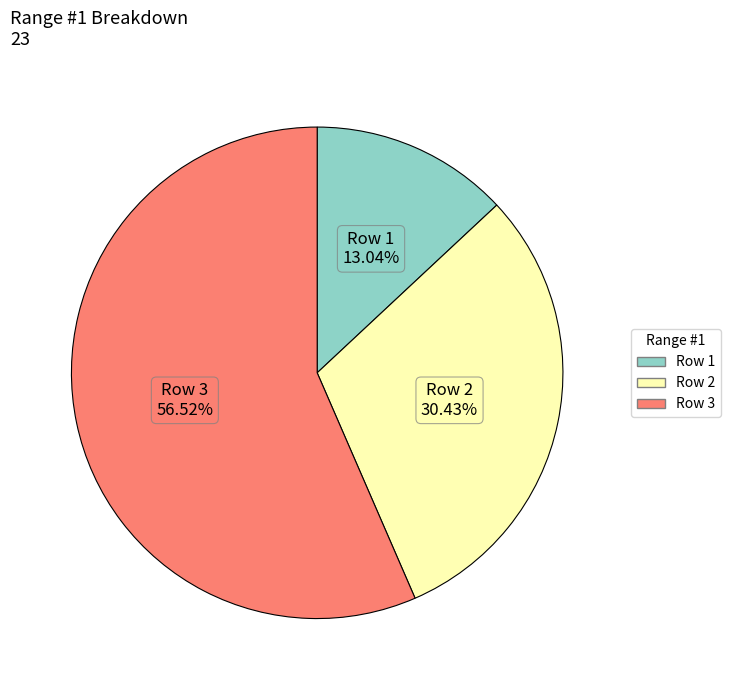

The Row 2 slice represents 21% of the pie. True or false?

False